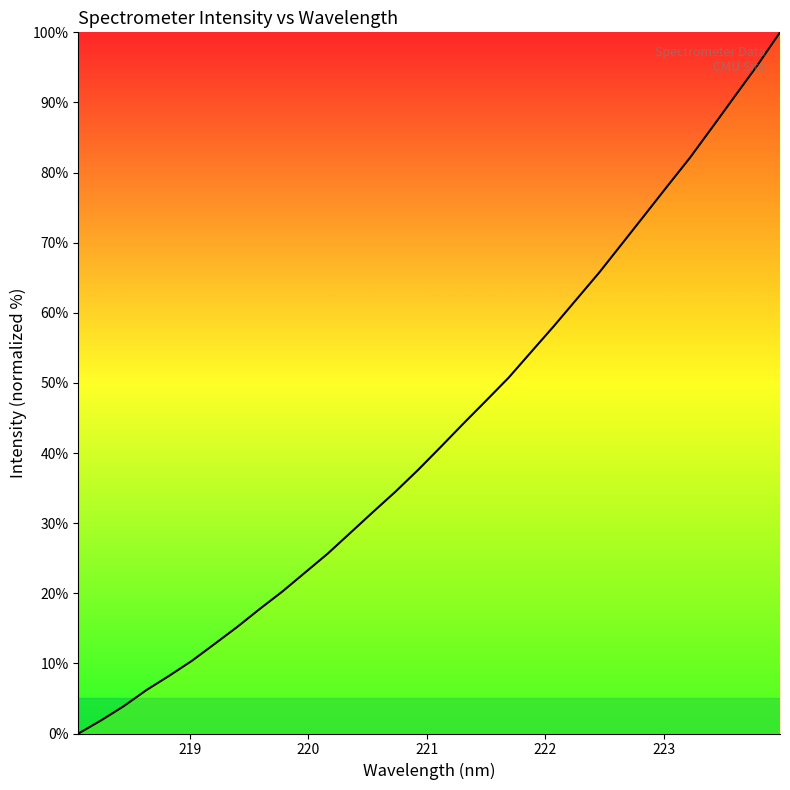

How many series are shown in this chart?

1